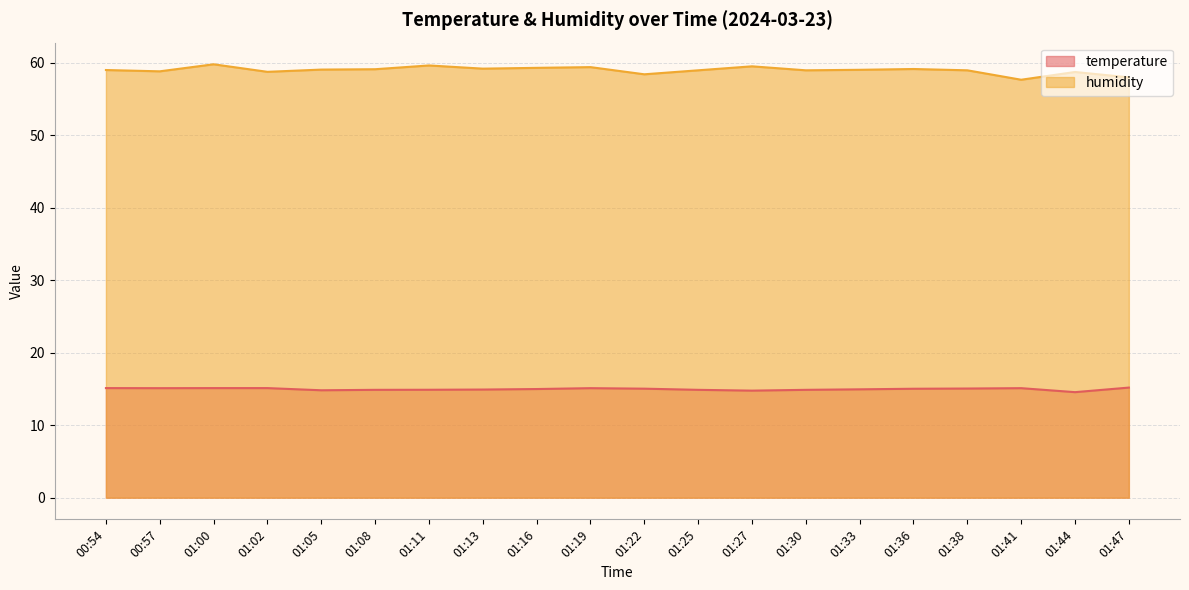

True or false: temperature and humidity cross at least once.

False